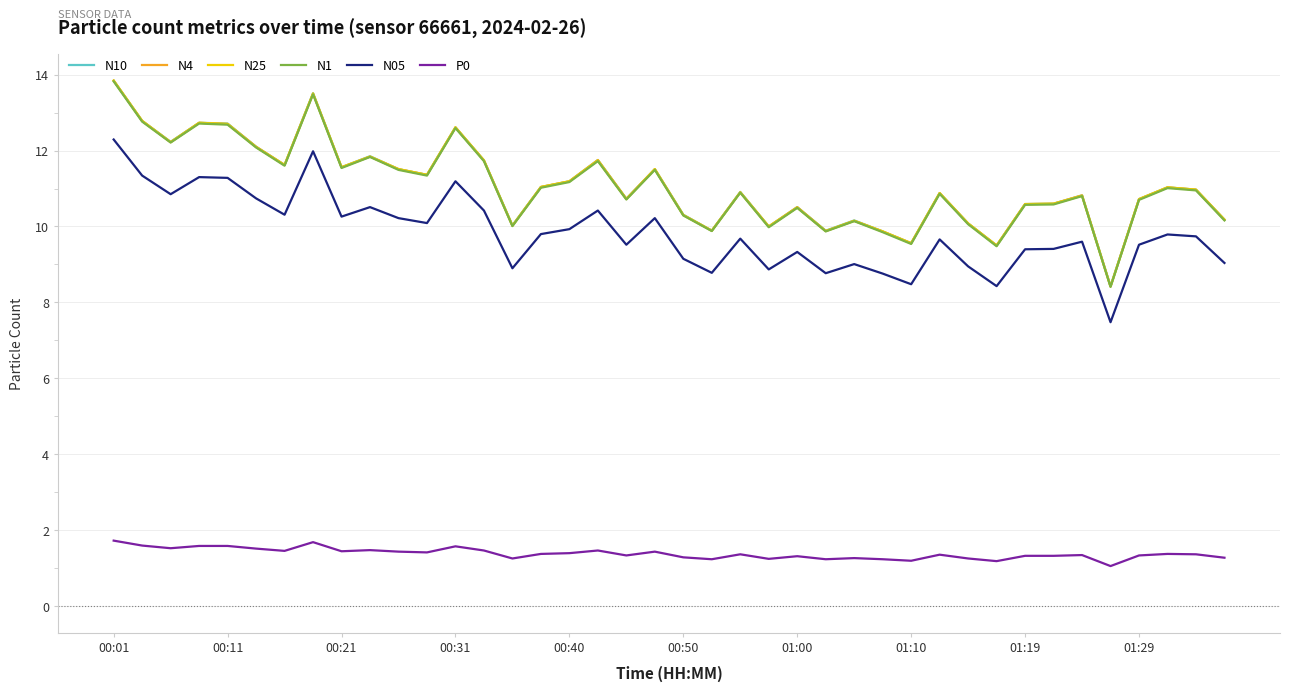

What is the minimum value for N10?

8.4